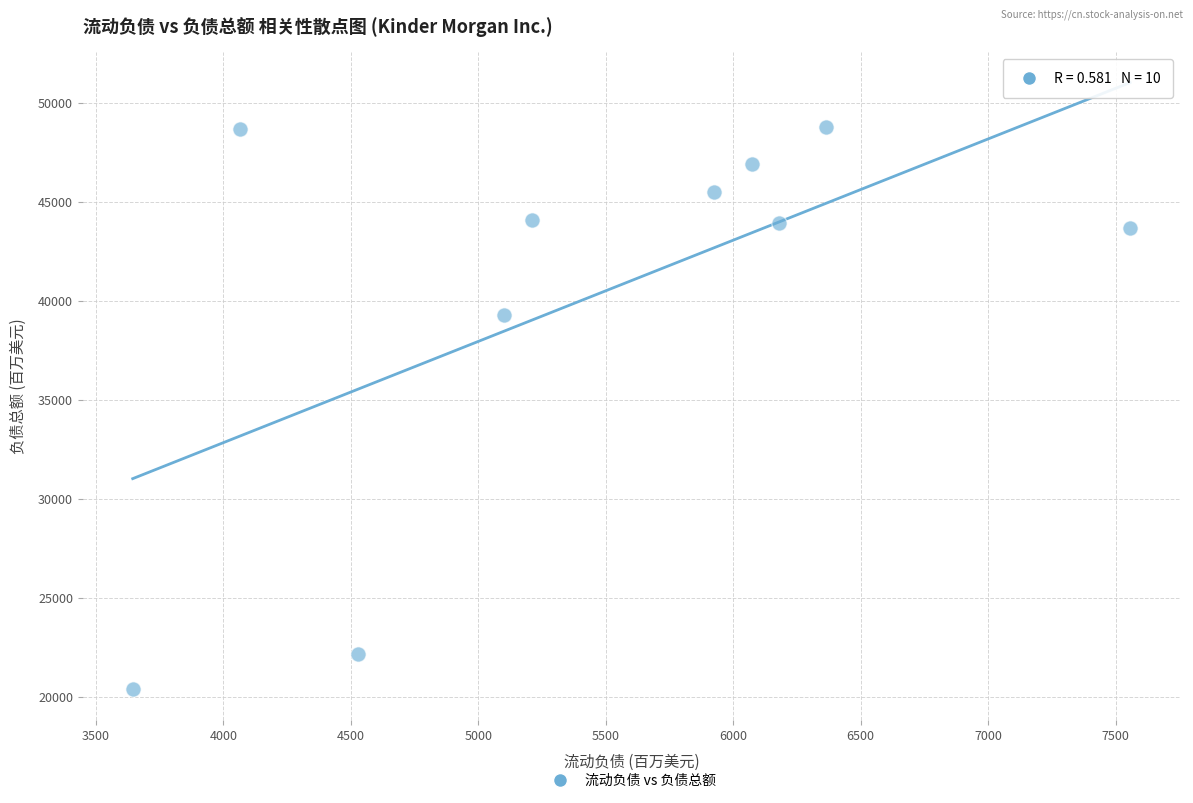

What Y value in the scatter plot is closest to 34570?

39268